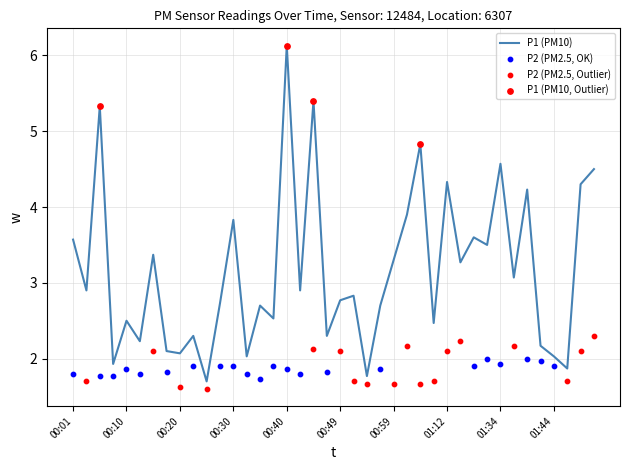

What is the change in value from 00:49 to 01:52?

+1.7